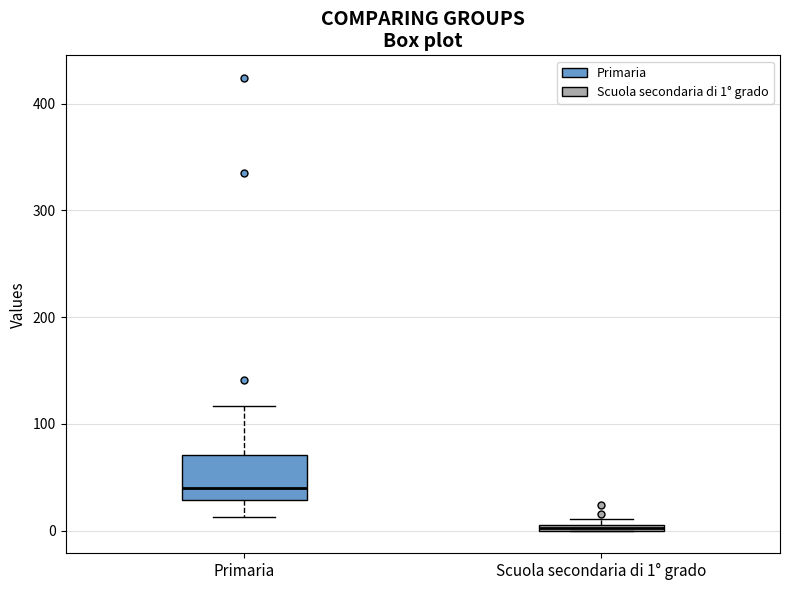

Where is the lower edge of the box for Primaria on the y-axis? The values are not printed on the chart, so give them approximately, as read against the axis.

30